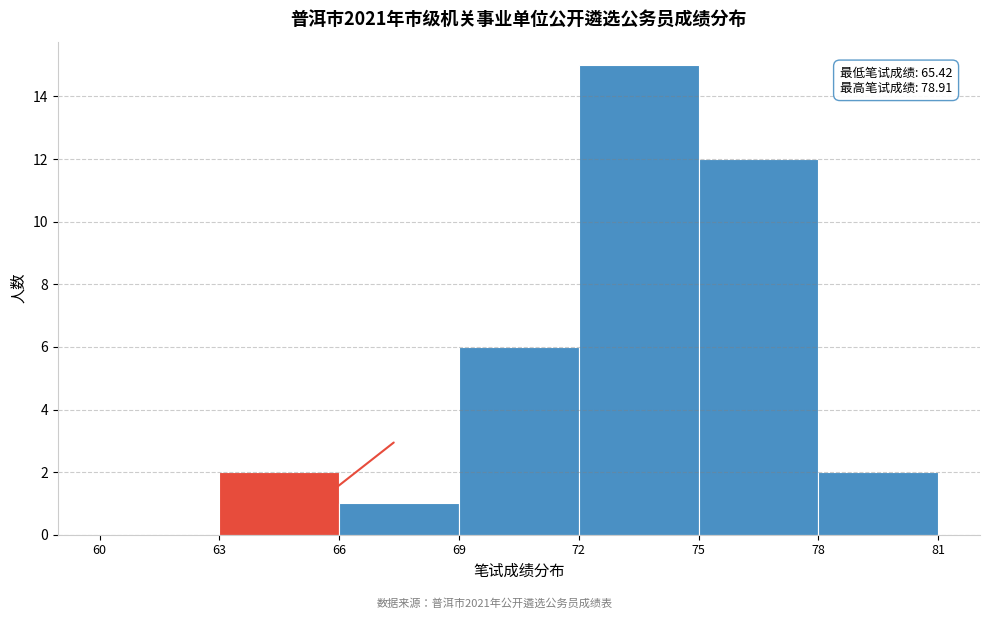

Over which range of the x-axis is the bar tallest?

72 to 75